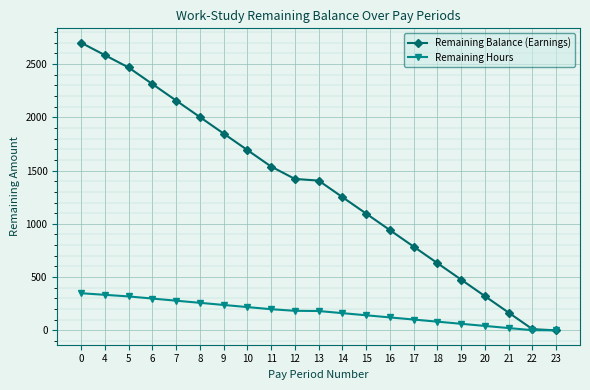

List the series in order of their overall mean, lowest first.

Remaining Hours, Remaining Balance (Earnings)